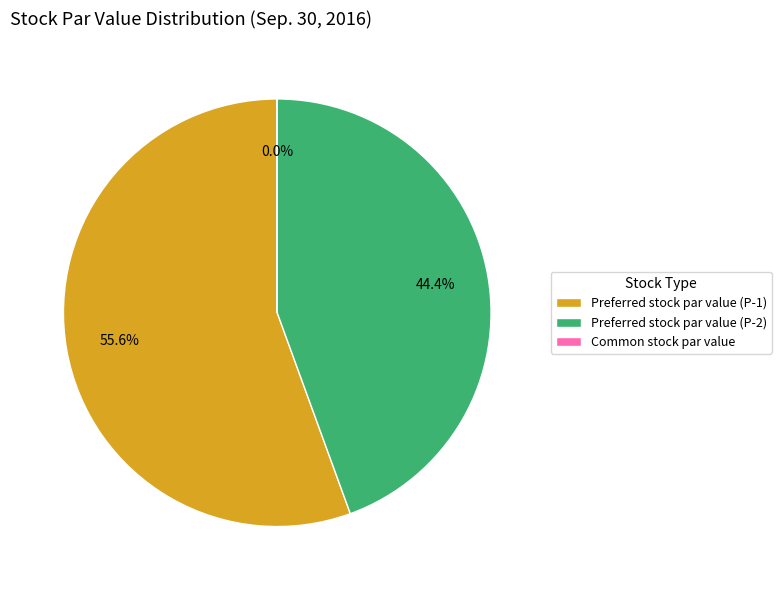

To the nearest percent, what is the difference between the Preferred stock par value (P-2) and Preferred stock par value (P-1) slice percentages?

11%